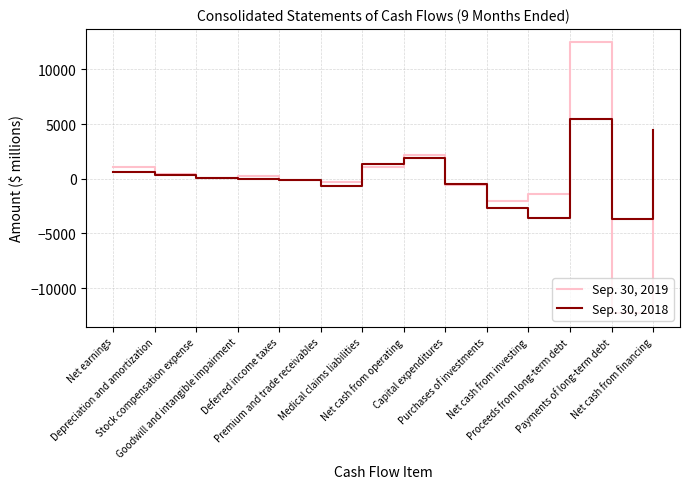

Which series has the largest range (max minus min)?

Sep. 30, 2019